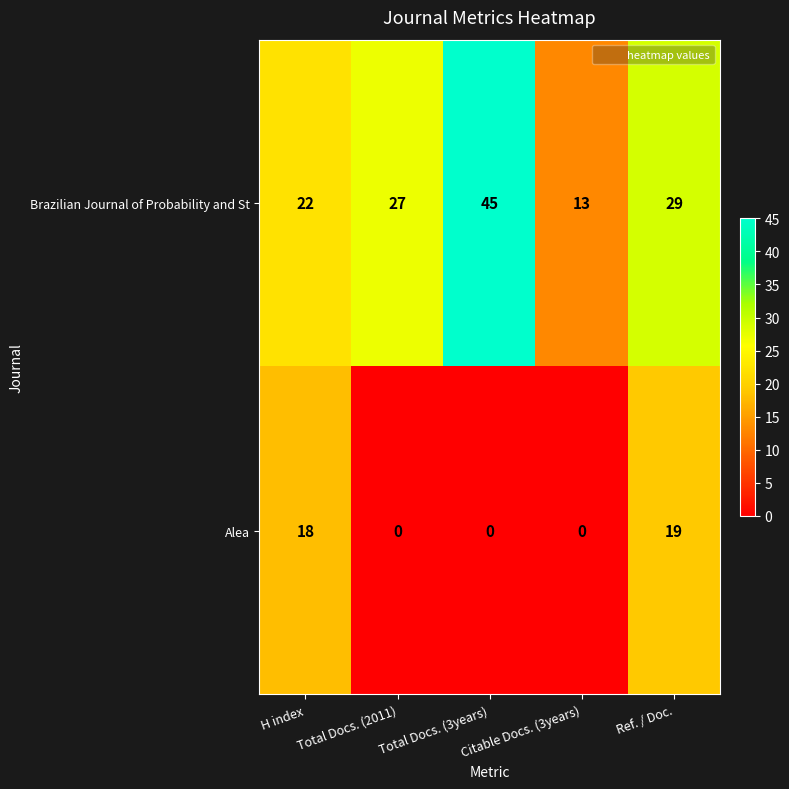

At how many categories does at least one series exceed 21?

4